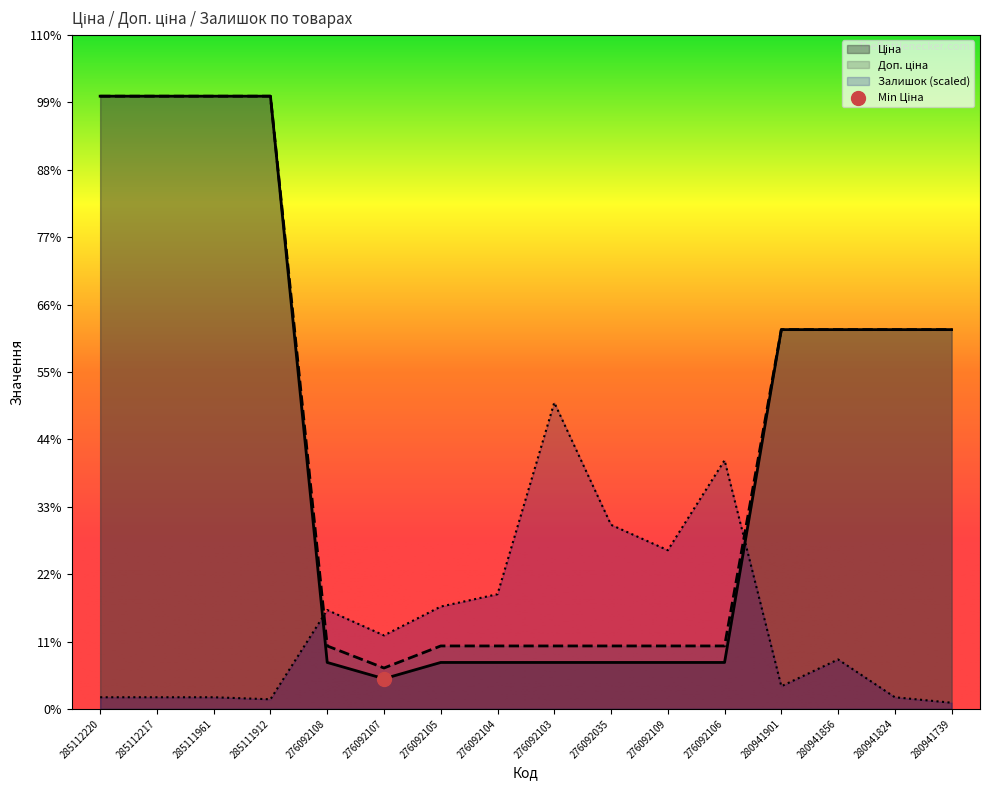

What are all the series names shown in the legend?

Ціна, Доп. ціна, Залишок